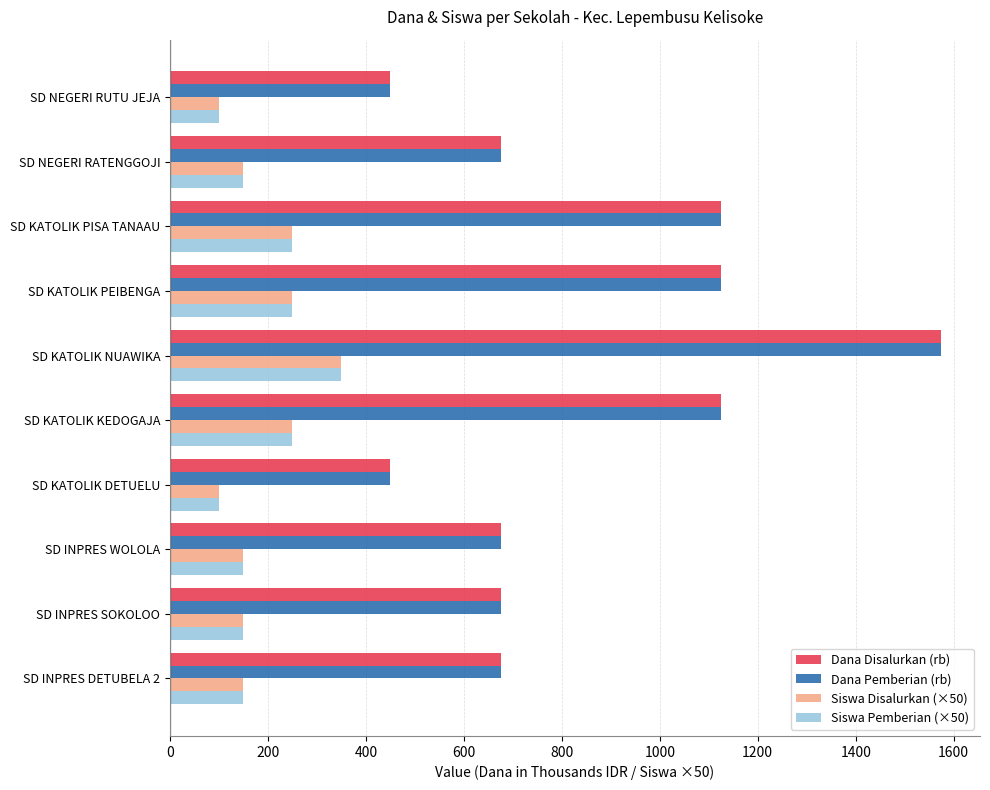

What is the lowest value of the Dana Pemberian (rb) series?

450